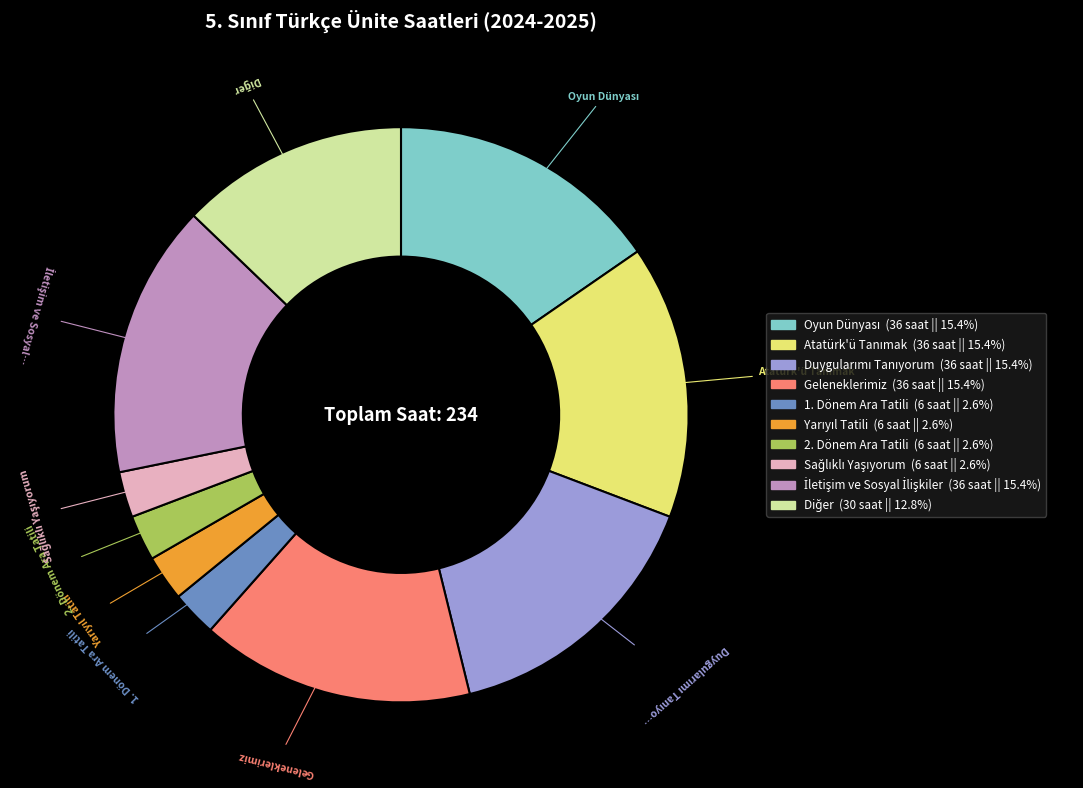

Does any single category account for the majority?

No